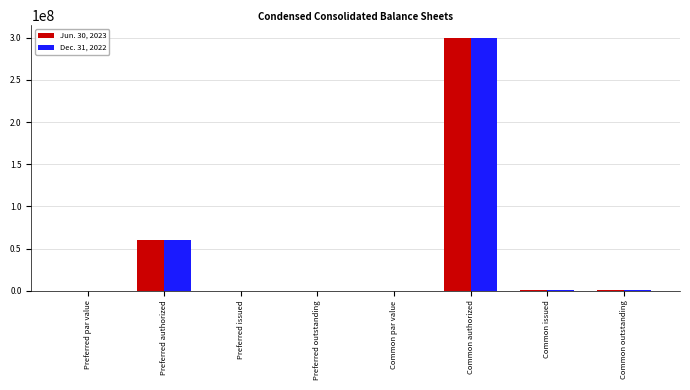

What is the greatest value displayed?

300000000.0